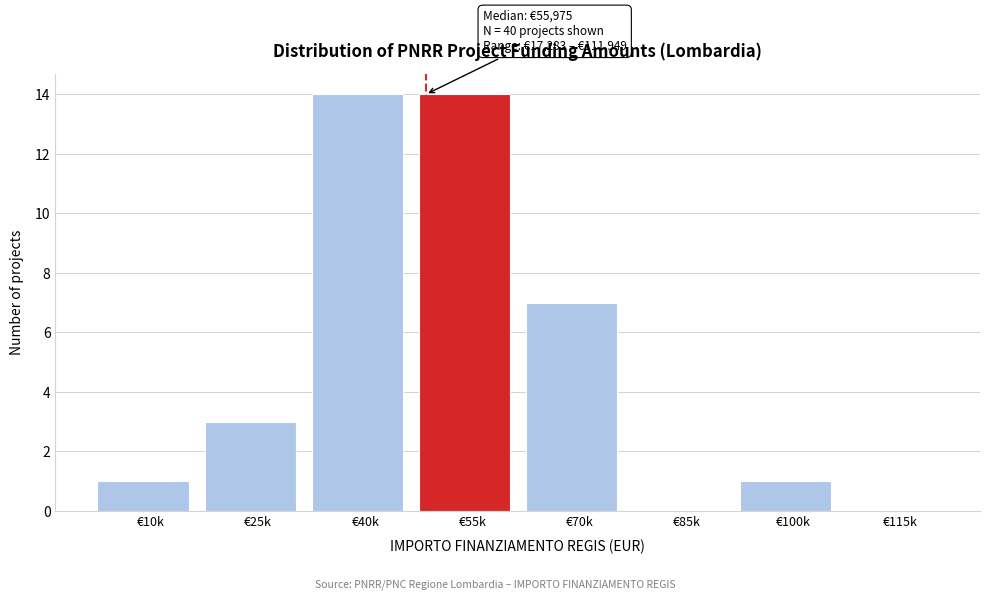

Reading left to right, what are all the values shown in this chart?

€10k=1	€25k=3	€40k=14	€55k=14	€70k=7	€85k=0	€100k=1	€115k=0